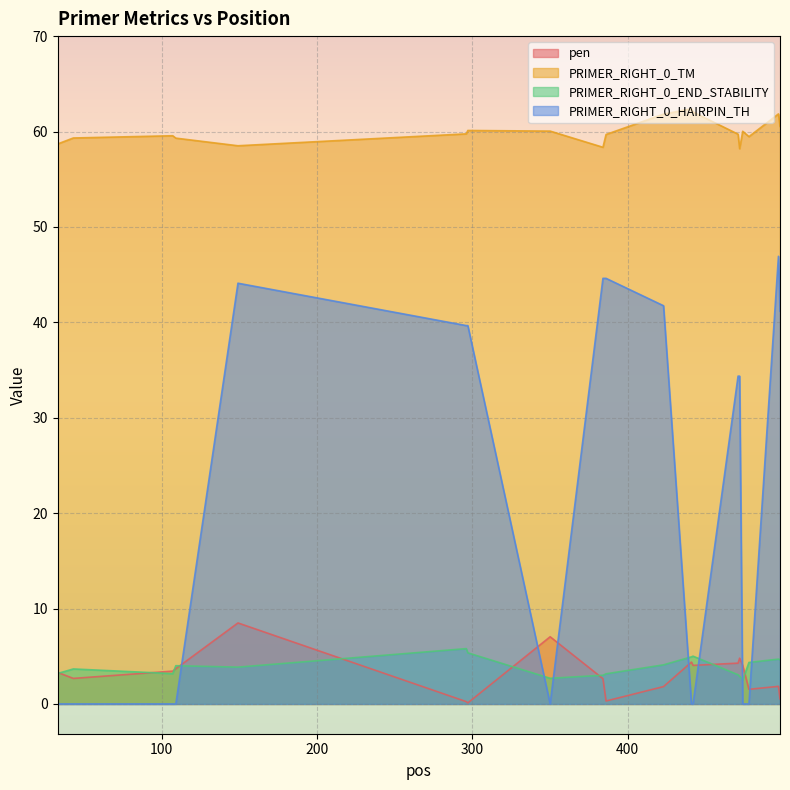

What are all the series names shown in the legend?

pen, PRIMER_RIGHT_0_TM, PRIMER_RIGHT_0_END_STABILITY, PRIMER_RIGHT_0_HAIRPIN_TH